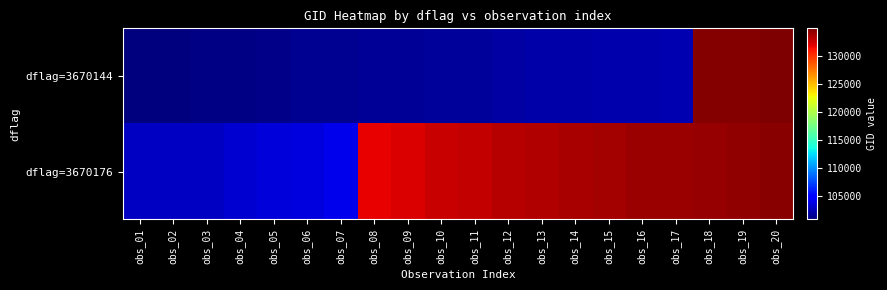

Which label corresponds to the largest value in the chart?

obs_20